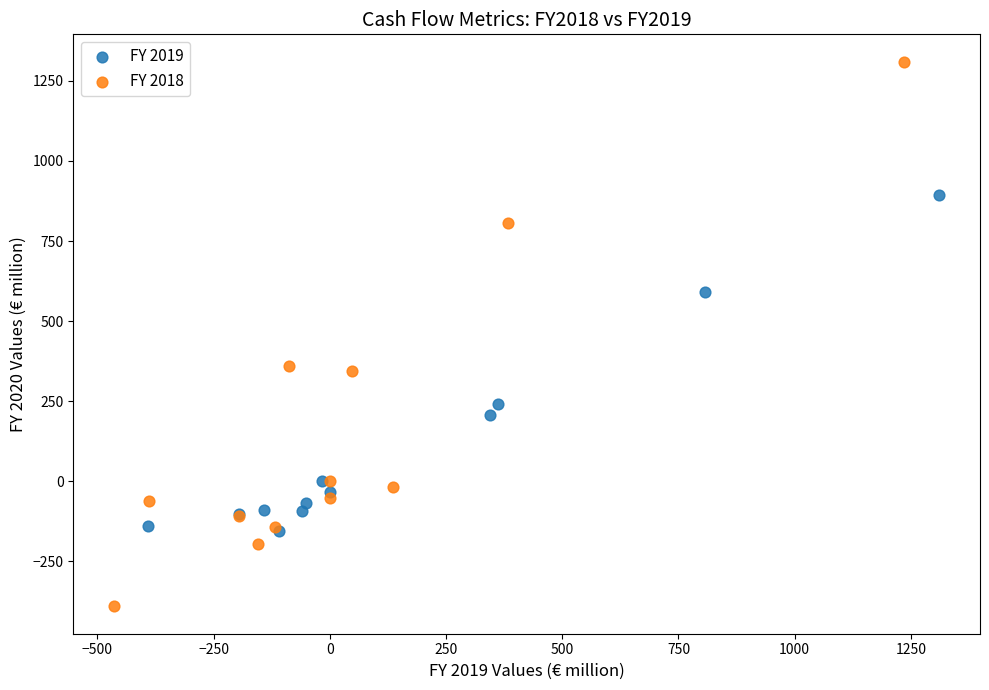

Which series has the widest spread of Y values?

FY 2018